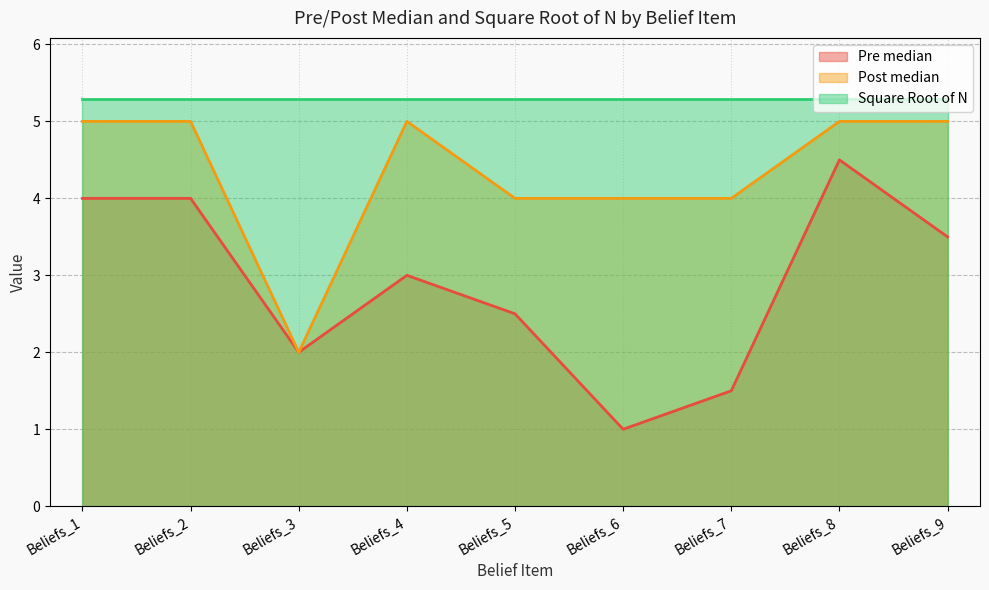

Which series has the largest total across all categories?

Square Root of N